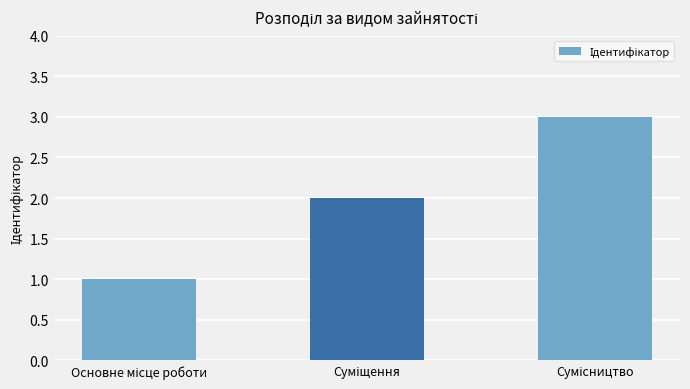

How many data points are less than 2?

1